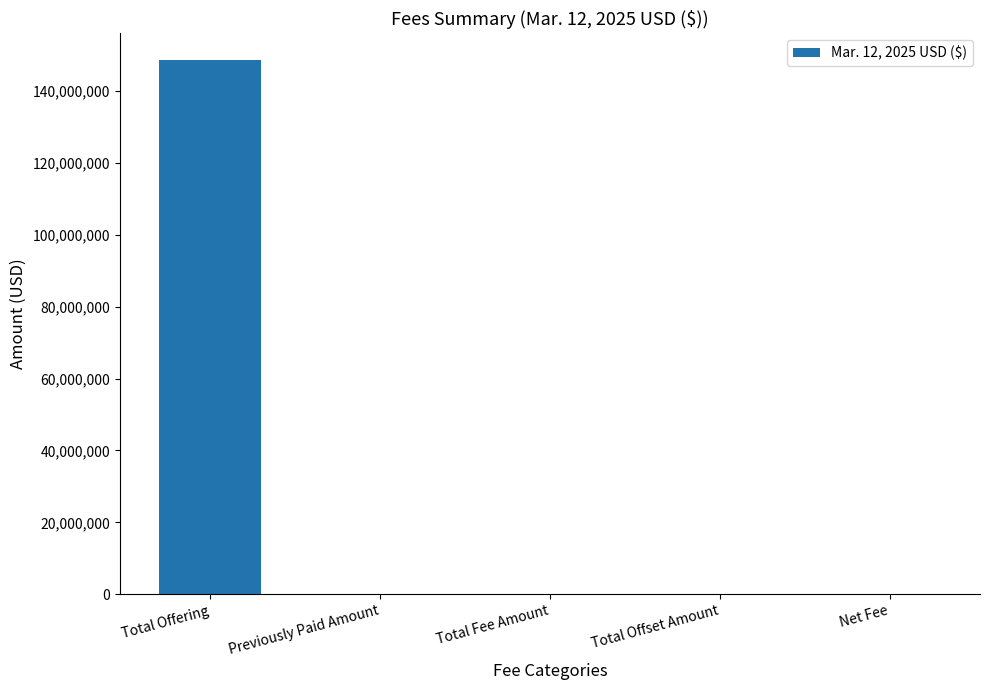

Read the value at Total Offering.

148632130.7